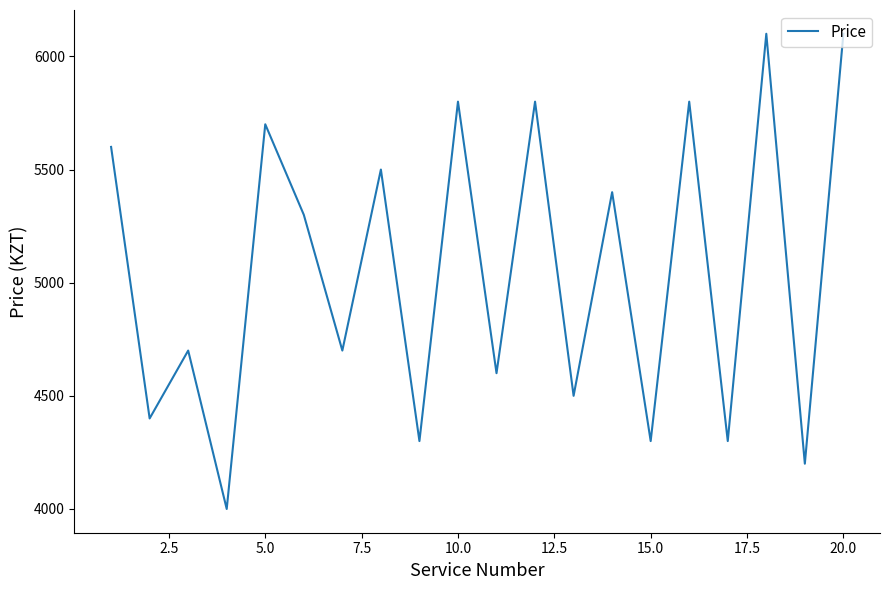

What is the smallest value displayed?

4000